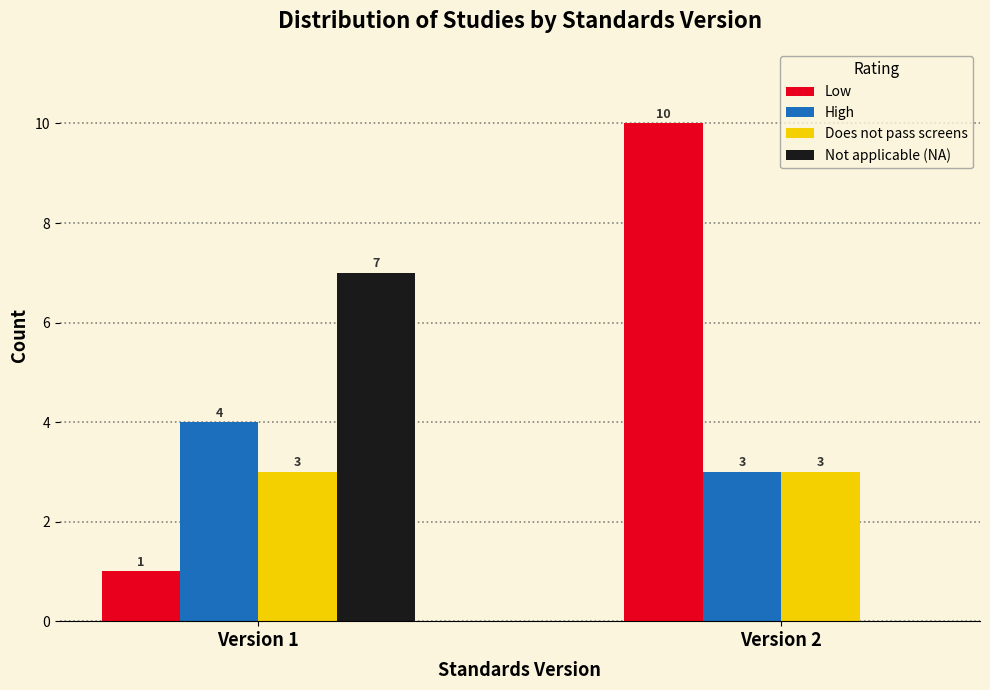

What is the maximum value shown in the chart?

10